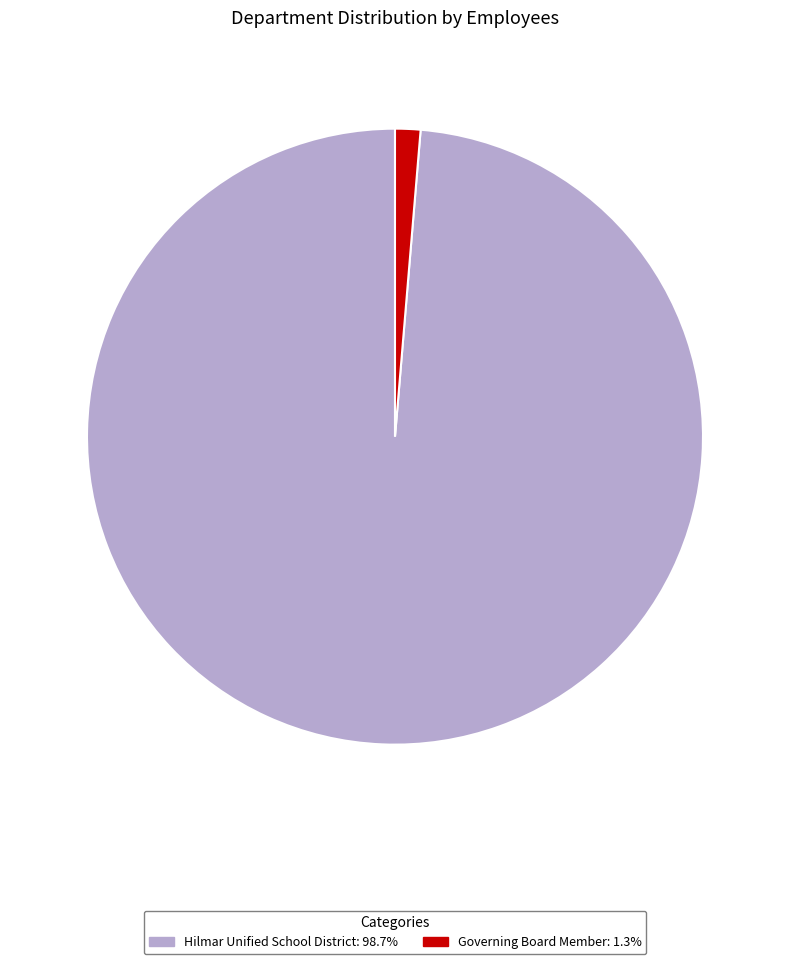

Between Hilmar Unified School District and Governing Board Member, which is larger?

Hilmar Unified School District